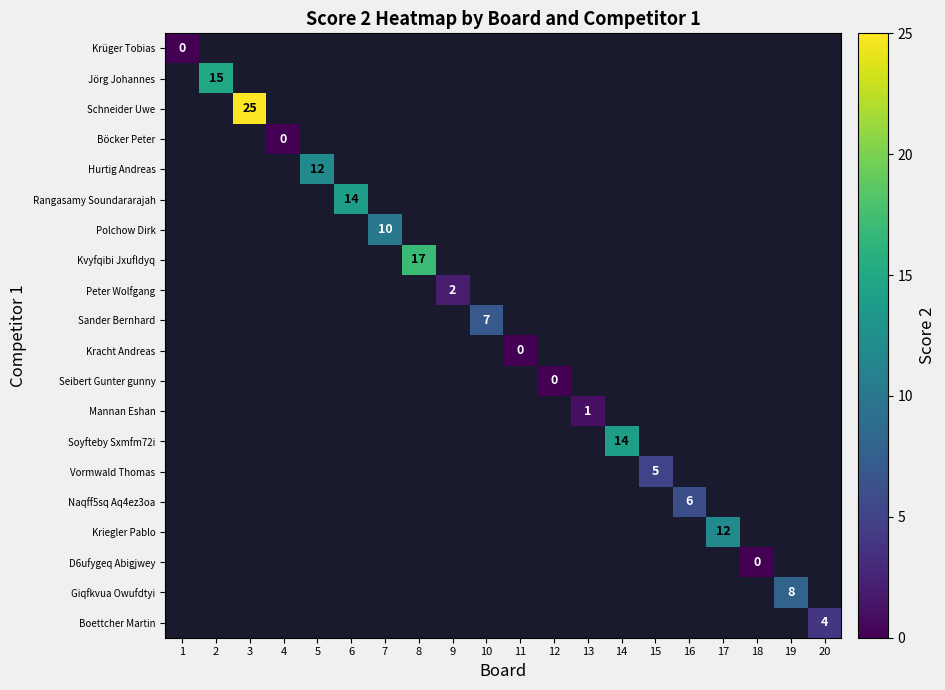

Count the number of data series in this chart.

20